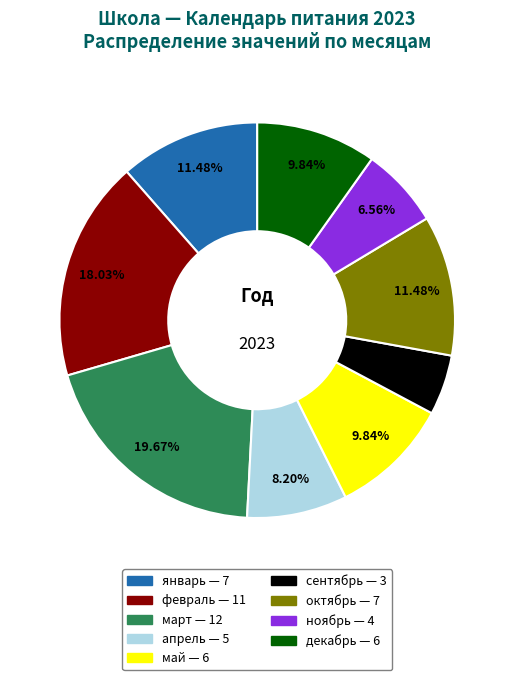

True or false: апрель accounts for 8% of the total.

True